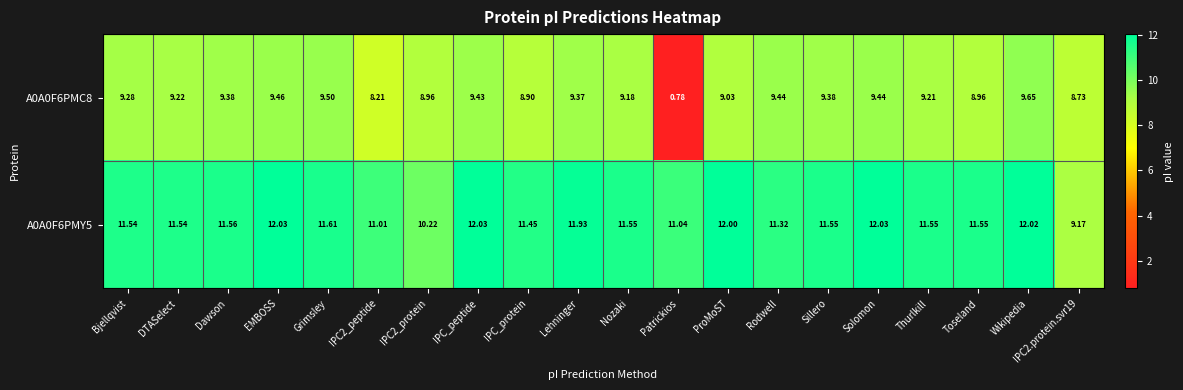

Which label corresponds to the smallest value in the chart?

Patrickios